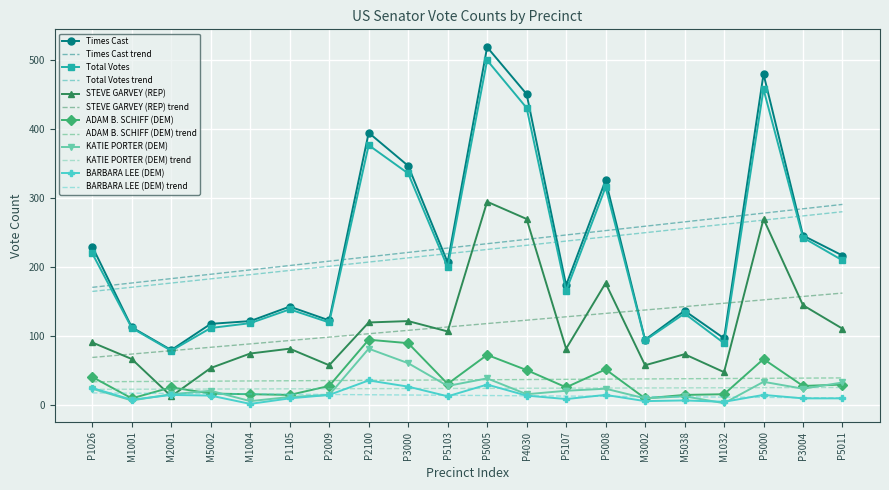

Read the STEVE GARVEY (REP) value at P1105.

81.0